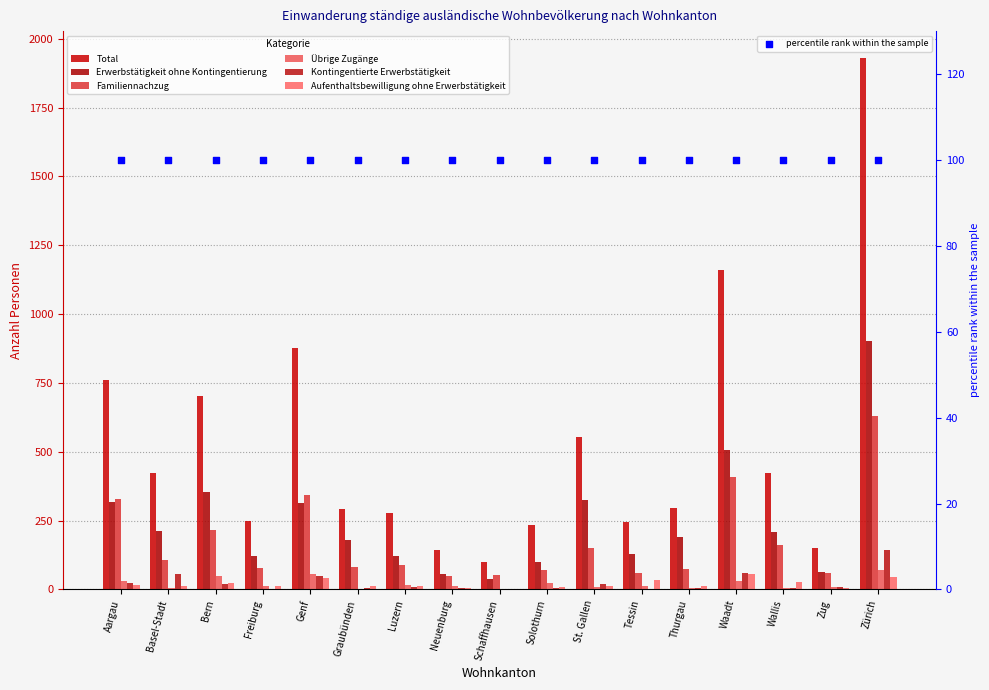

What are all the series names shown in the legend?

Total, Erwerbstätigkeit ohne Kontingentierung, Familiennachzug, Übrige Zugänge, Kontingentierte Erwerbstätigkeit, Aufenthaltsbewilligung ohne Erwerbstätigkeit